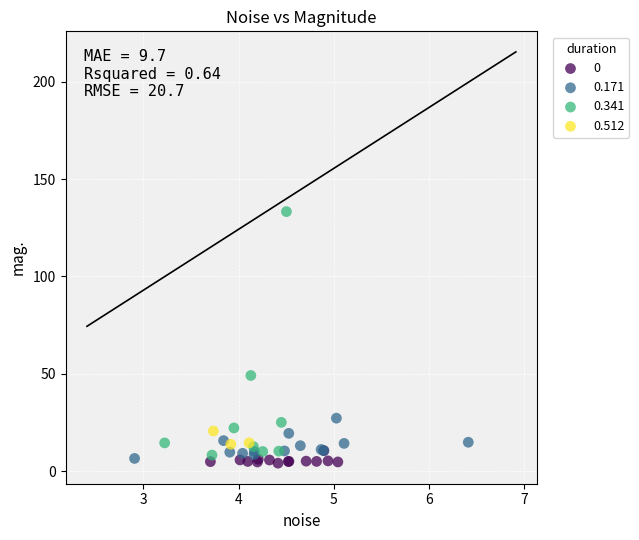

Which series has the widest spread of Y values?

0.341